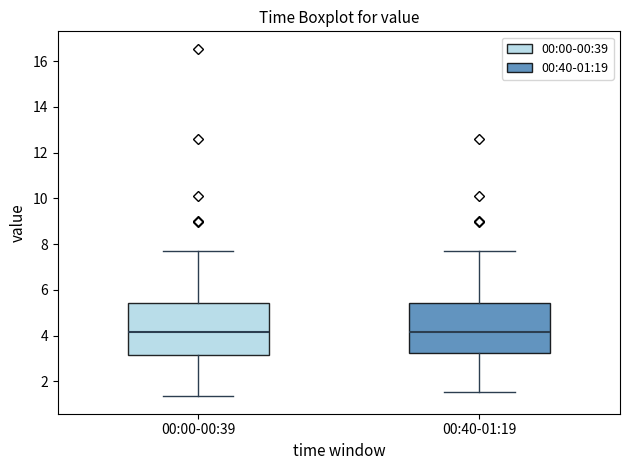

Reading left to right, transcribe this box plot: for each box, give where its median line is, the range the box spans, and where its two whiskers end, as read against the y-axis. The values are not printed on the chart, so give them approximately, as read against the axis.

00:00-00:39: median 4.2, box 3.2 to 5.4, whiskers 1.4 to 7.8
00:40-01:19: median 4.2, box 3.2 to 5.4, whiskers 1.6 to 7.8